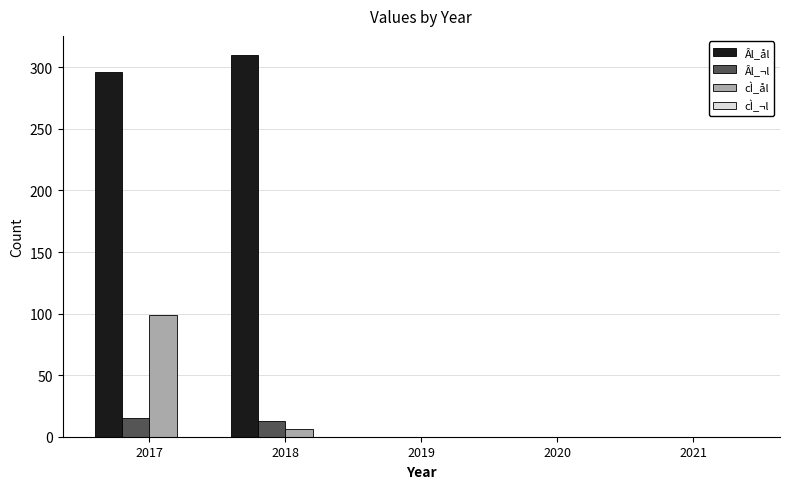

At which category is the sum across all series the highest?

2017